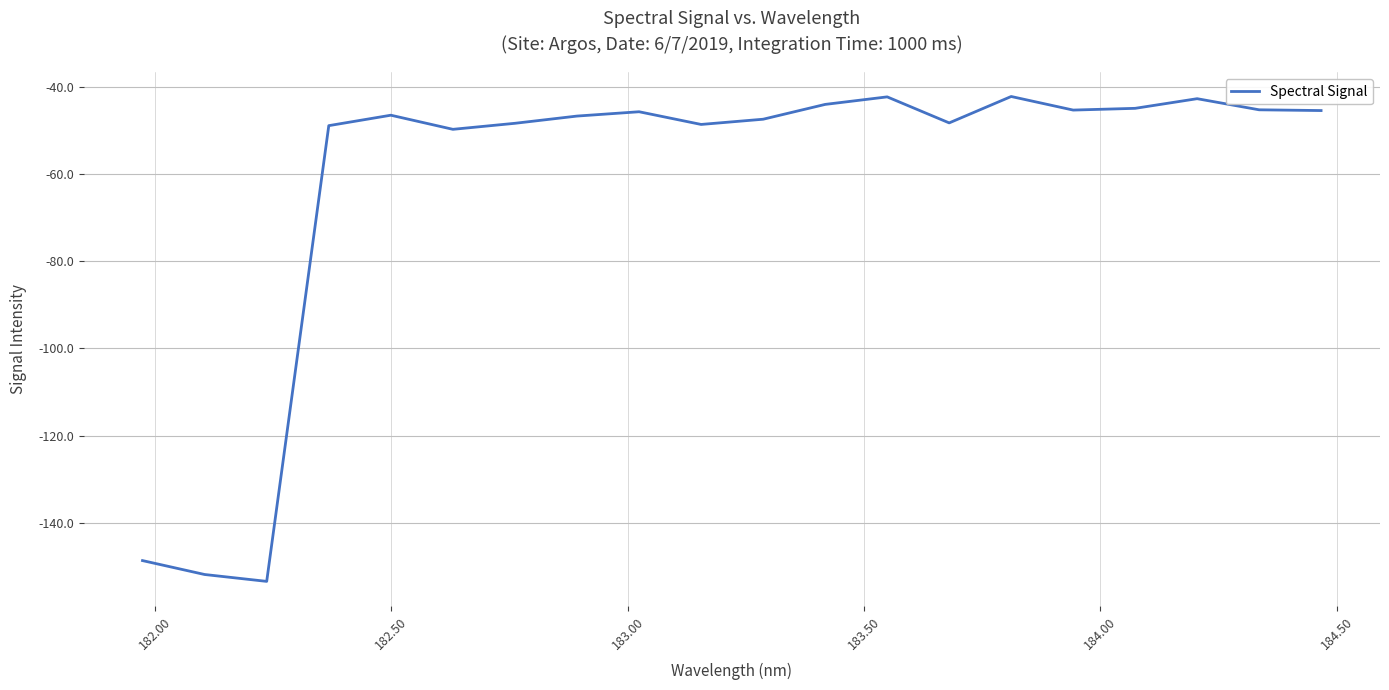

What is the greatest value displayed?

-42.2